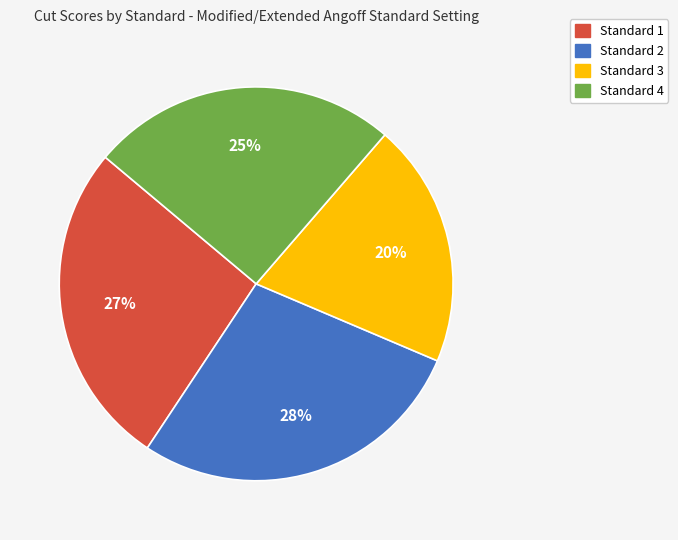

Count the number of slices in the pie.

4